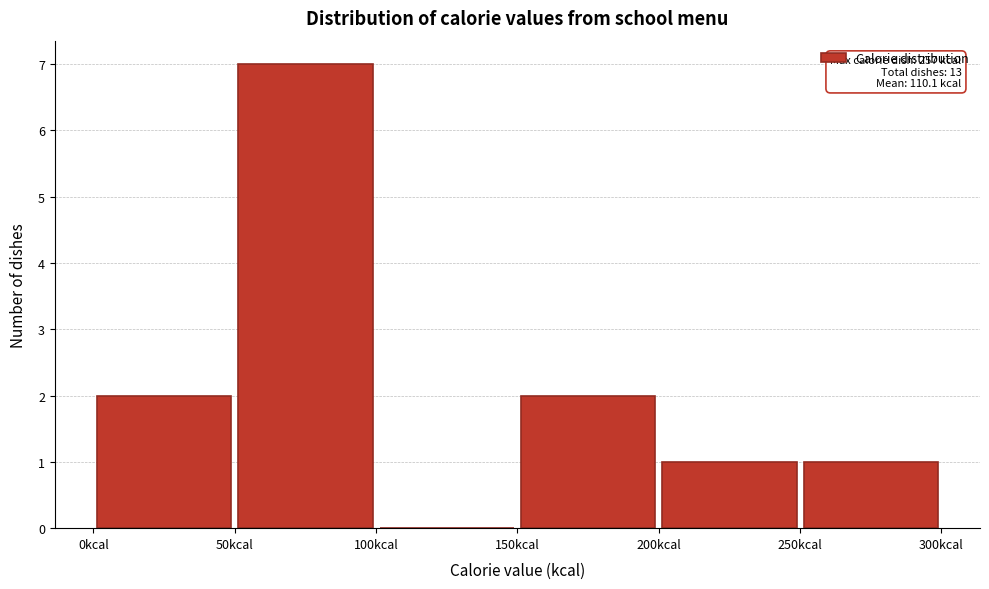

Which range on the x-axis has the tallest bar?

50 to 100